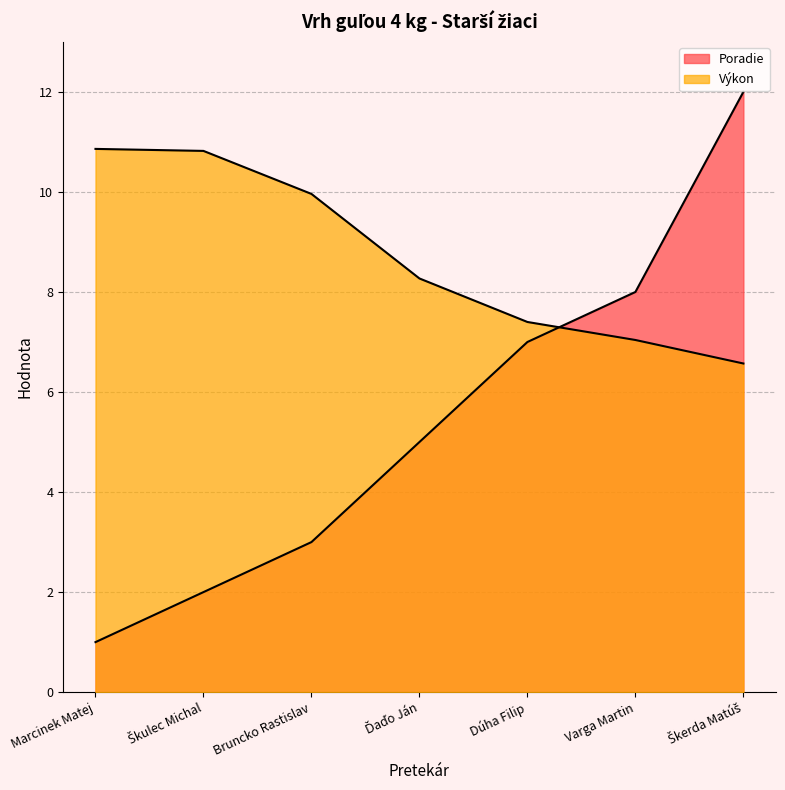

Reading right to left, what are all the values shown in this chart?

Poradie: Škerda Matúš=12.0	Varga Martin=8.0	Dúha Filip=7.0	Ďaďo Ján=5.0	Bruncko Rastislav=3.0	Škulec Michal=2.0	Marcinek Matej=1.0
Výkon: Škerda Matúš=6.6	Varga Martin=7.0	Dúha Filip=7.4	Ďaďo Ján=8.3	Bruncko Rastislav=10.0	Škulec Michal=10.8	Marcinek Matej=10.9